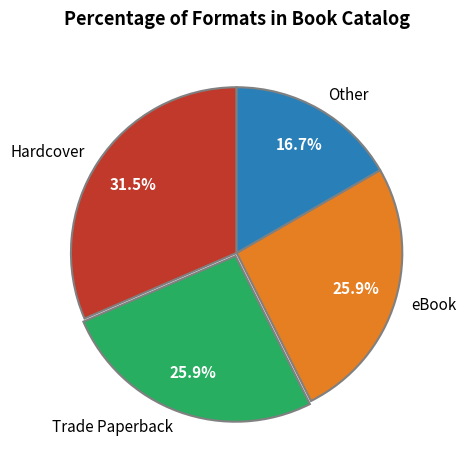

How many slices are in this pie chart?

4